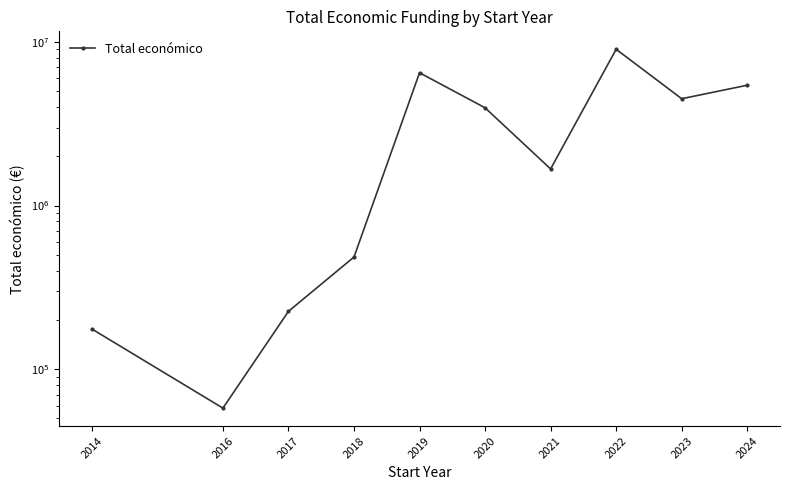

What is the minimum value shown in the chart?

57853